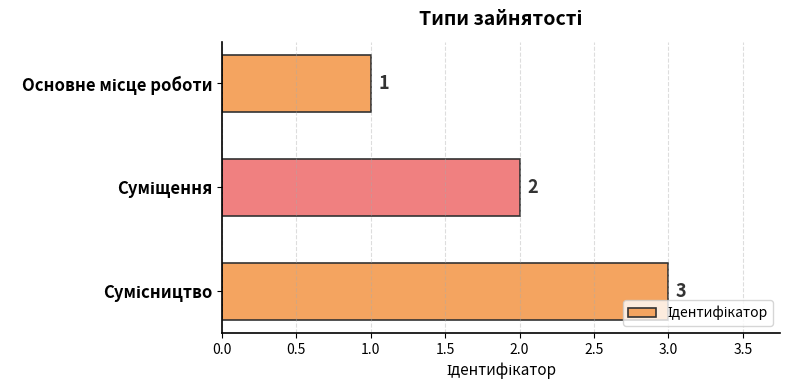

Are the bars grouped side by side (vs. stacked)?

No